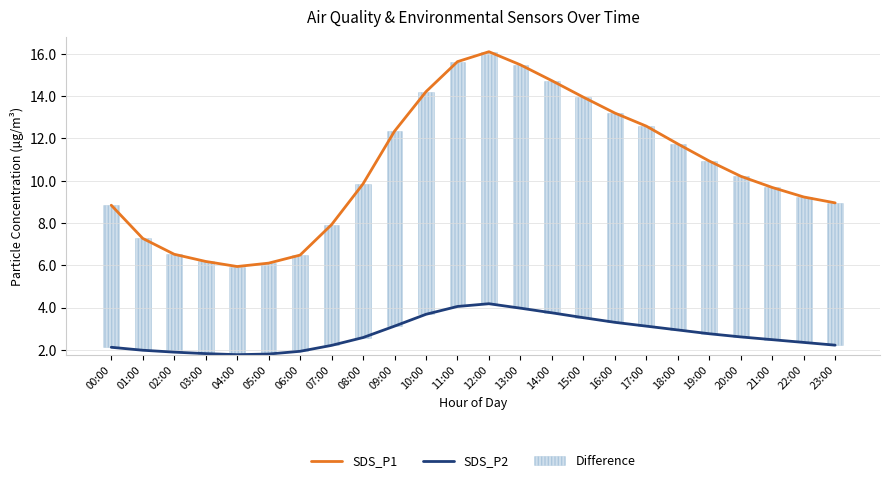

Reading left to right, list all the values displayed in this chart.

SDS_P1: 00:00=8.8	01:00=7.3	02:00=6.5	03:00=6.2	04:00=5.9	05:00=6.1	06:00=6.5	07:00=7.9	08:00=9.8	09:00=12.3	10:00=14.2	11:00=15.6	12:00=16.1	13:00=15.5	14:00=14.7	15:00=13.9	16:00=13.2	17:00=12.6	18:00=11.7	19:00=10.9	20:00=10.2	21:00=9.7	22:00=9.2	23:00=8.9
SDS_P2: 00:00=2.1	01:00=2.0	02:00=1.9	03:00=1.8	04:00=1.8	05:00=1.8	06:00=1.9	07:00=2.2	08:00=2.6	09:00=3.1	10:00=3.7	11:00=4.0	12:00=4.2	13:00=4.0	14:00=3.8	15:00=3.5	16:00=3.3	17:00=3.1	18:00=2.9	19:00=2.8	20:00=2.6	21:00=2.5	22:00=2.4	23:00=2.2
Difference: 00:00=6.7	01:00=5.3	02:00=4.6	03:00=4.4	04:00=4.2	05:00=4.3	06:00=4.6	07:00=5.7	08:00=7.3	09:00=9.2	10:00=10.5	11:00=11.6	12:00=11.9	13:00=11.5	14:00=11.0	15:00=10.4	16:00=9.9	17:00=9.5	18:00=8.8	19:00=8.2	20:00=7.6	21:00=7.2	22:00=6.9	23:00=6.7